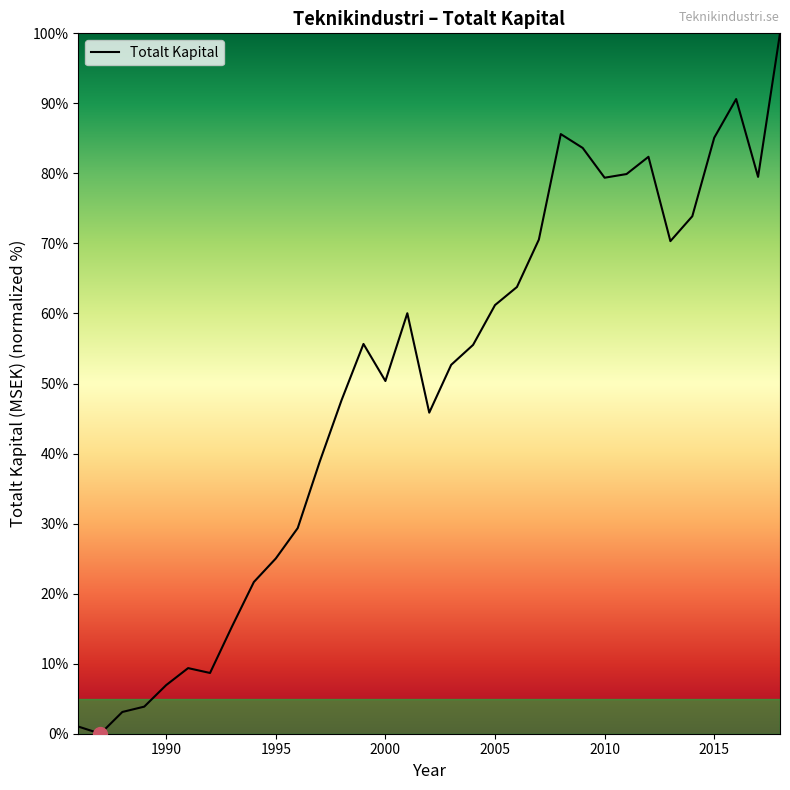

Is this an area chart (filled region under the line)?

No